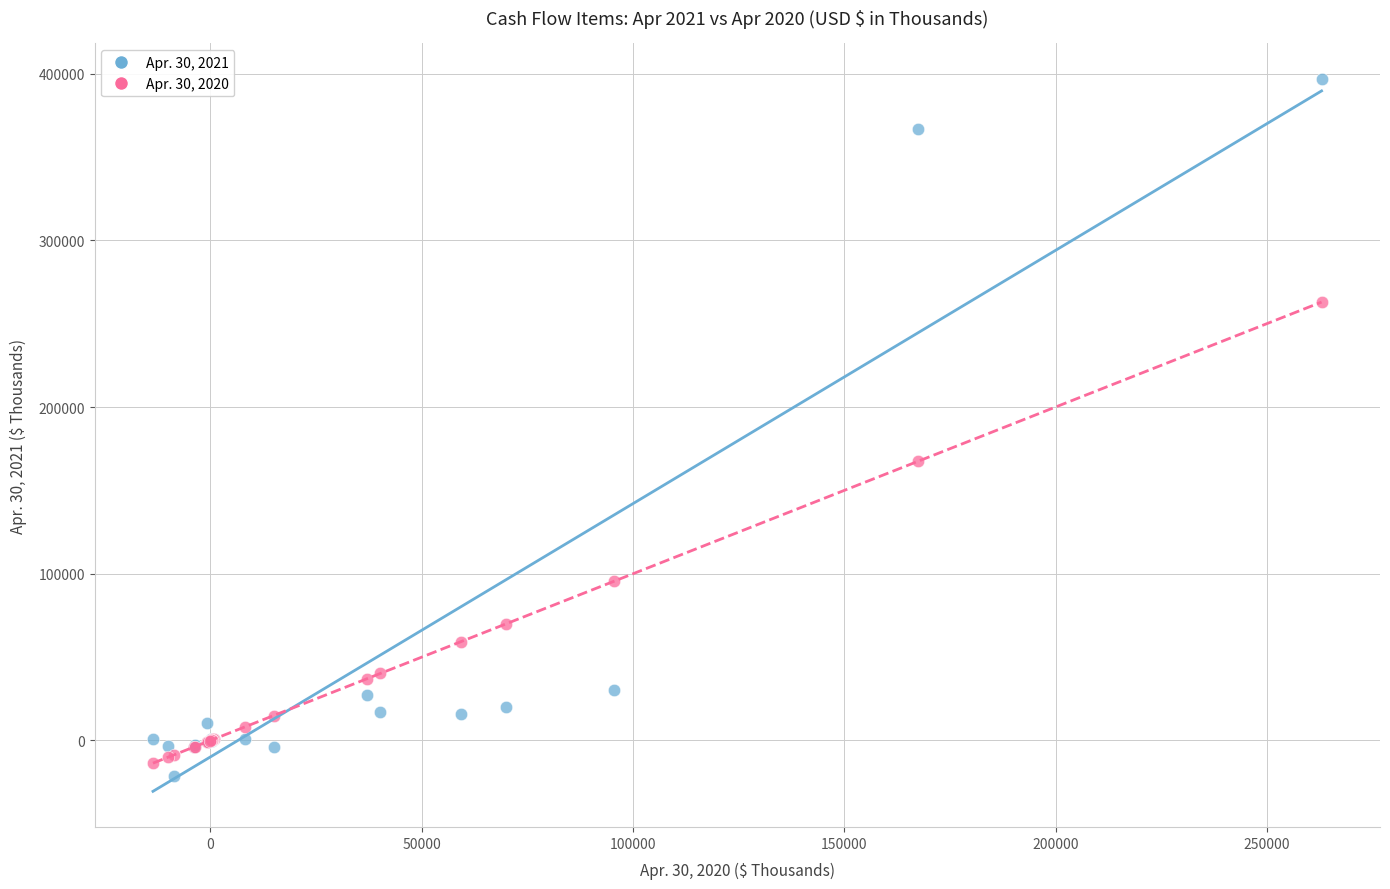

Which series reaches the maximum Y coordinate?

Apr. 30, 2021